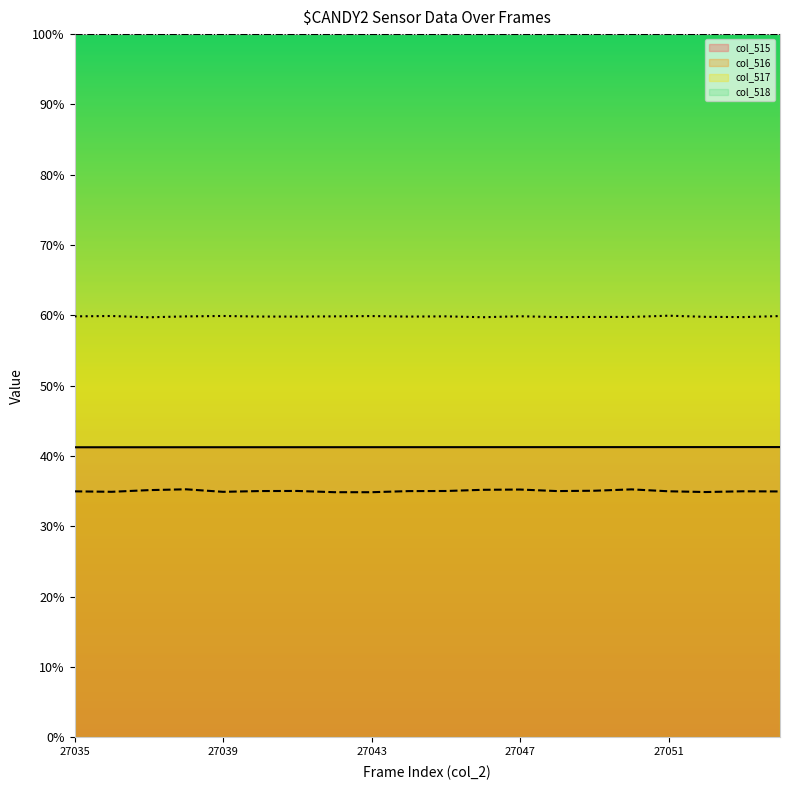

How many data points in col_516 are less than 35?

9